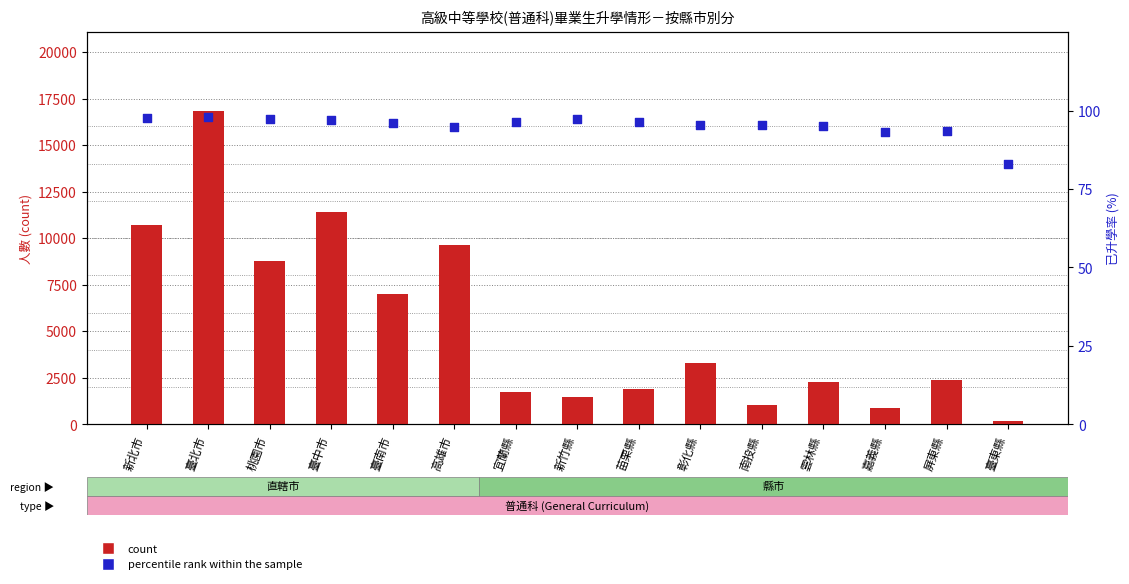

At how many categories does at least one series exceed 5506?

6